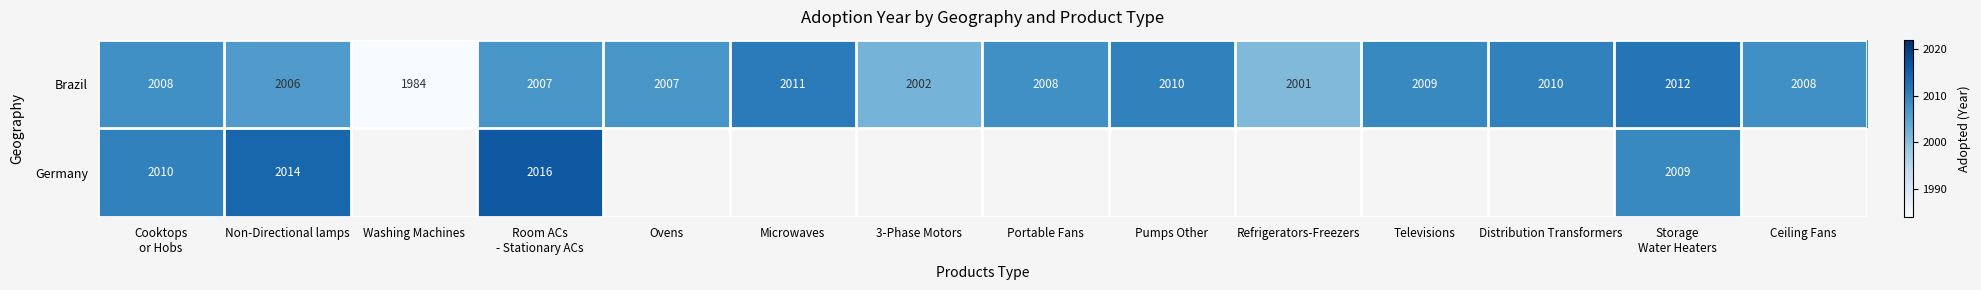

What is the total value across all series at Room ACs
- Stationary ACs?

4023